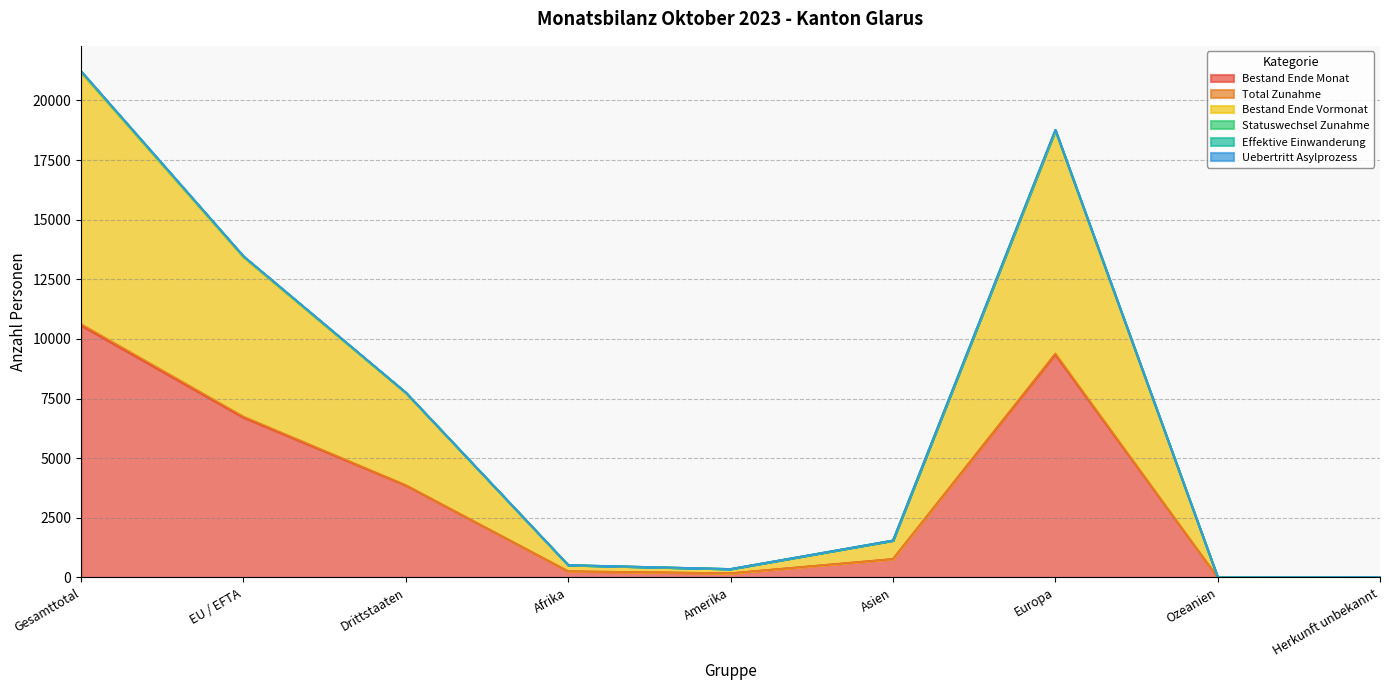

Which category has the highest value in the Bestand Ende Monat series?

Gesamttotal